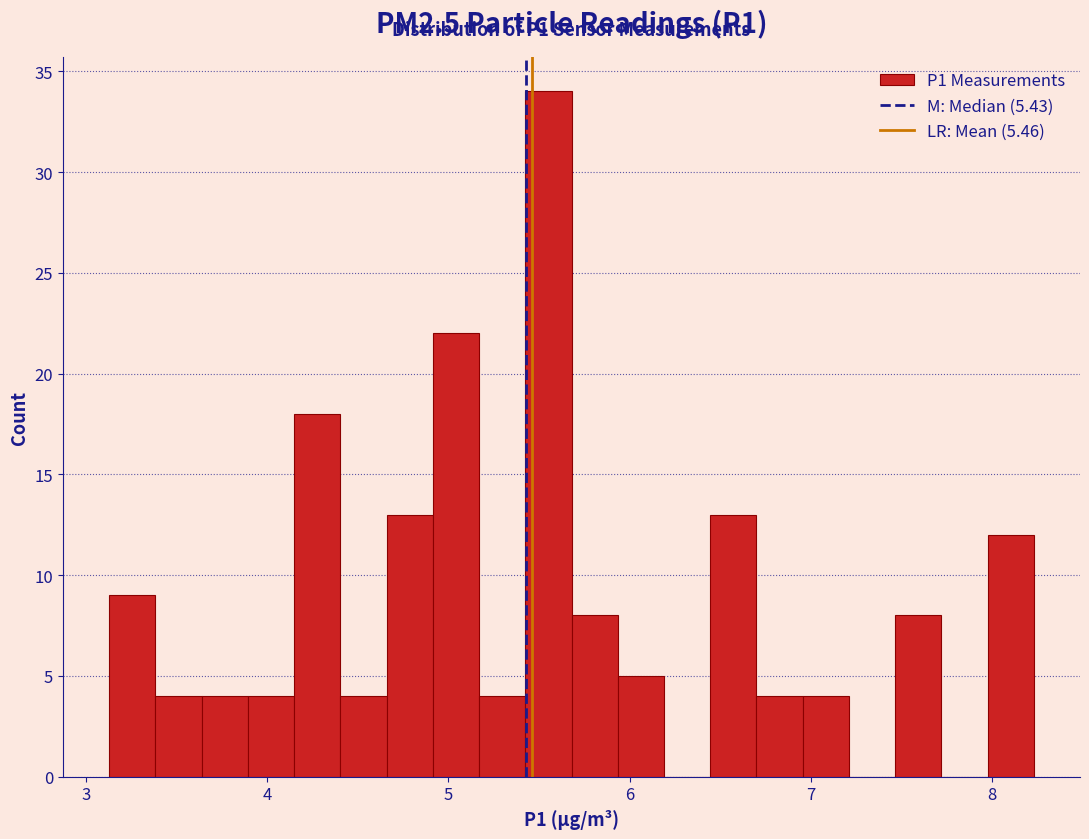

Around what value on the x-axis is the tallest bar? Give the approximate position of its centre, as read against the axis.

5.6